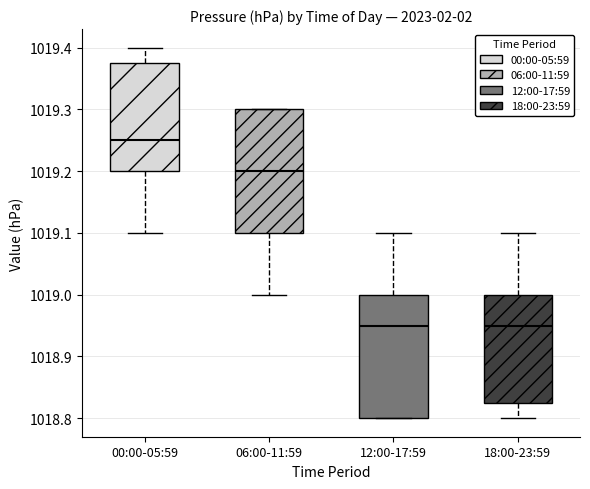

Reading left to right, transcribe this box plot: for each box, give where its median line is, the range the box spans, and where its two whiskers end, as read against the y-axis. The values are not printed on the chart, so give them approximately, as read against the axis.

00:00-05:59: median 1019.25, box 1019.20 to 1019.38, whiskers 1019.10 to 1019.40
06:00-11:59: median 1019.20, box 1019.10 to 1019.30, whiskers 1019.00 to 1019.30
12:00-17:59: median 1018.95, box 1018.80 to 1019.00, whiskers 1018.80 to 1019.10
18:00-23:59: median 1018.95, box 1018.83 to 1019.00, whiskers 1018.80 to 1019.10